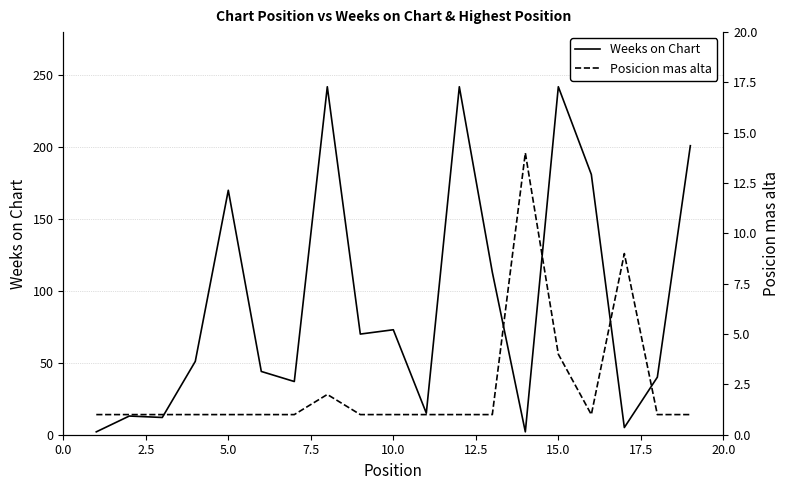

How many intersections are there between Posicion mas alta and Weeks on Chart?

4